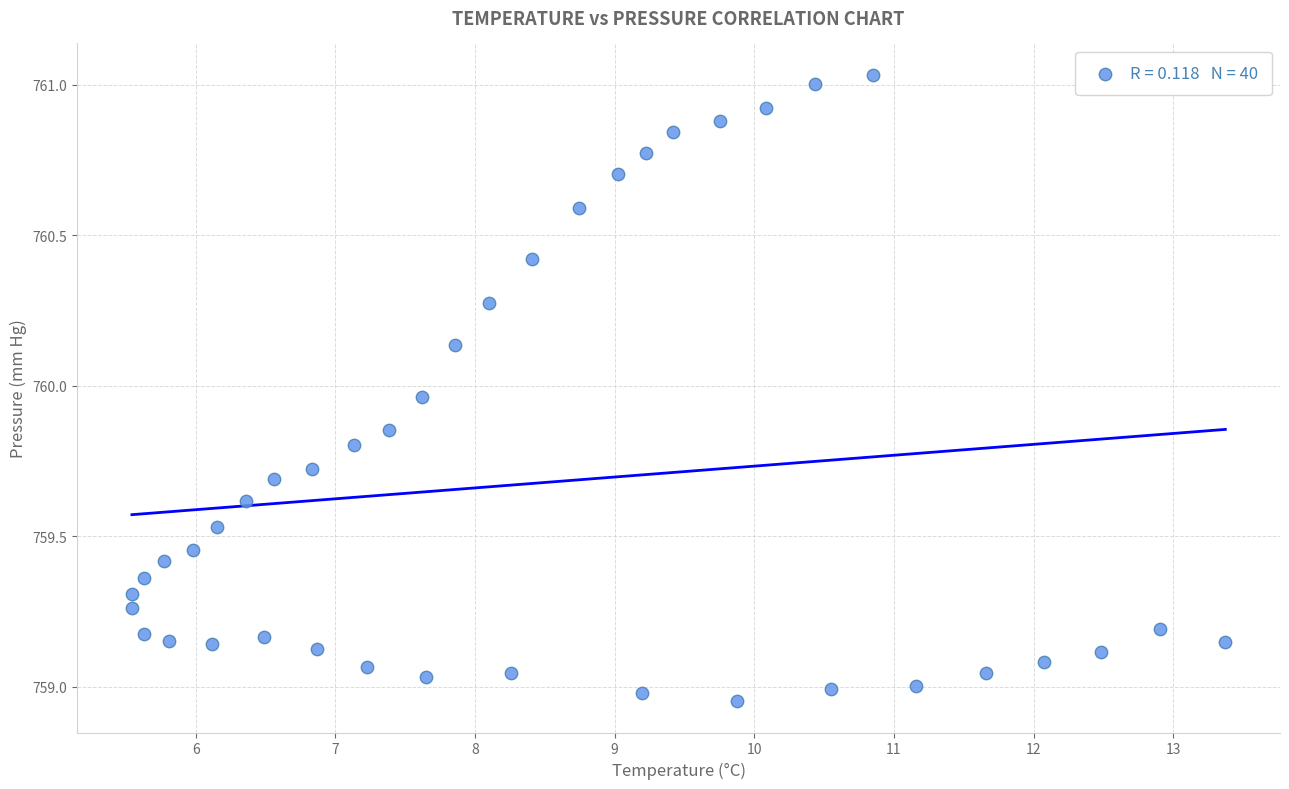

What is the range of X values (max minus min)?

7.8